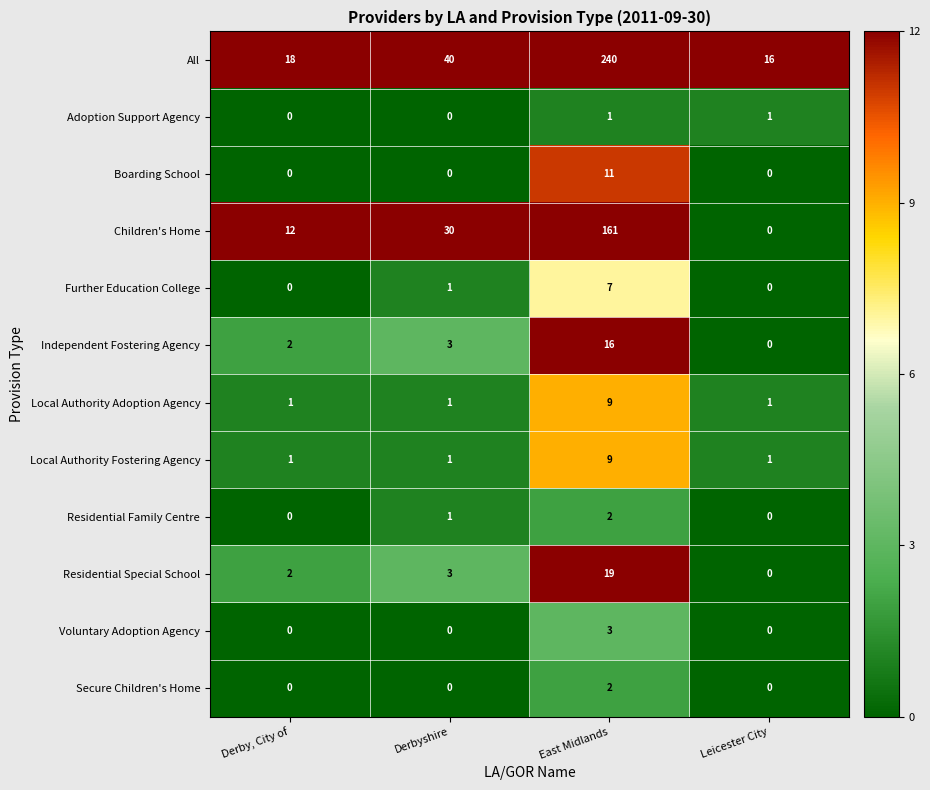

What is the total value across all series at Derbyshire?

80